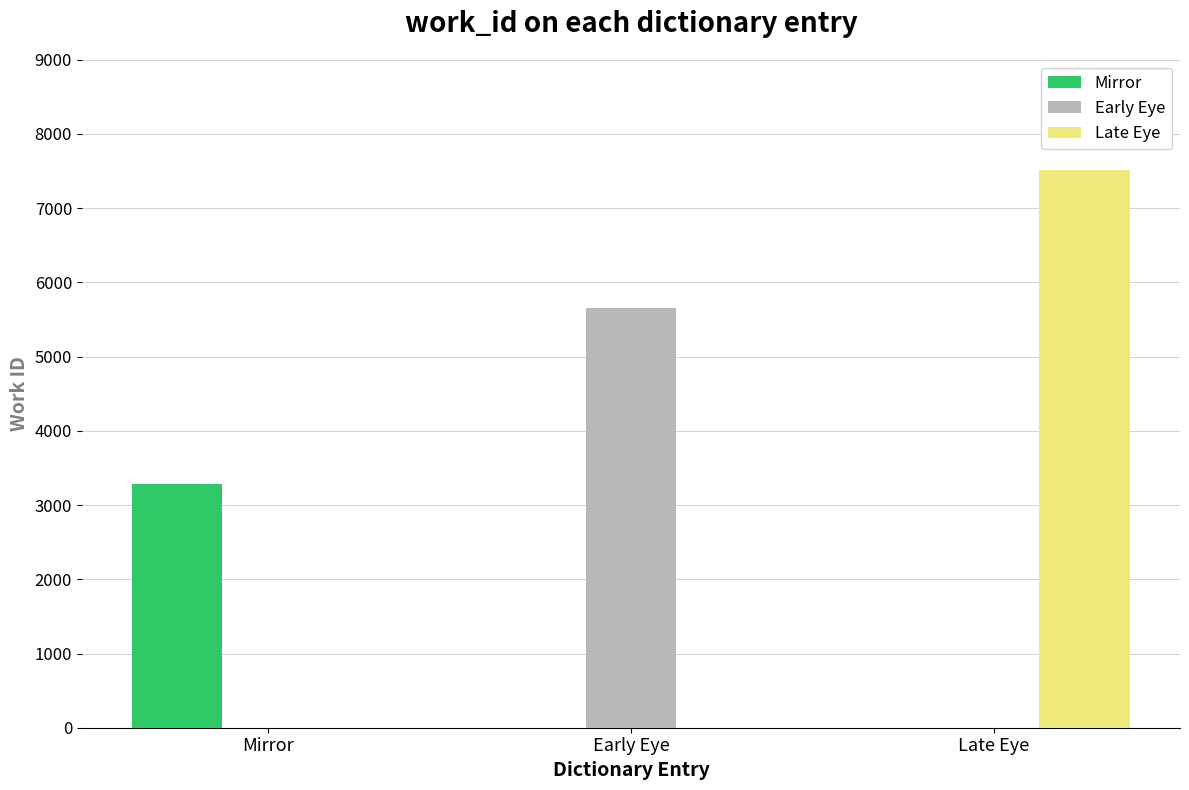

At which category is the sum across all series the highest?

Late Eye